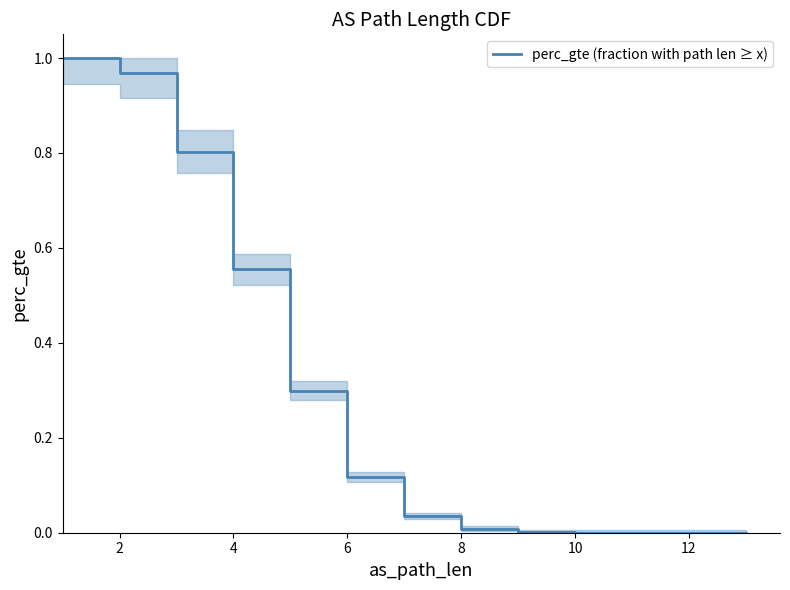

How many categories are shown in the chart?

14